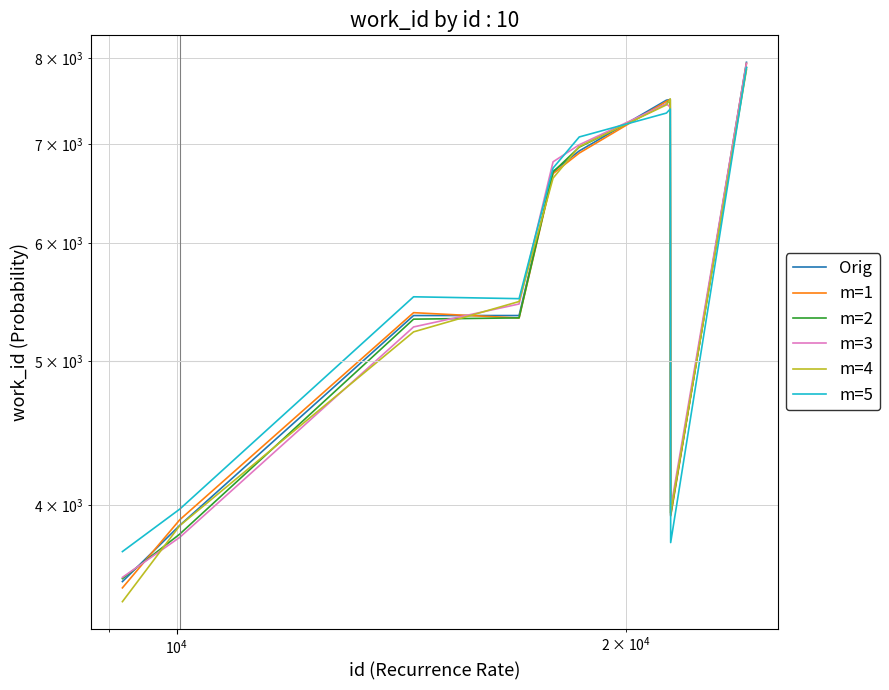

What is the highest value of the m=3 series?

7932.1